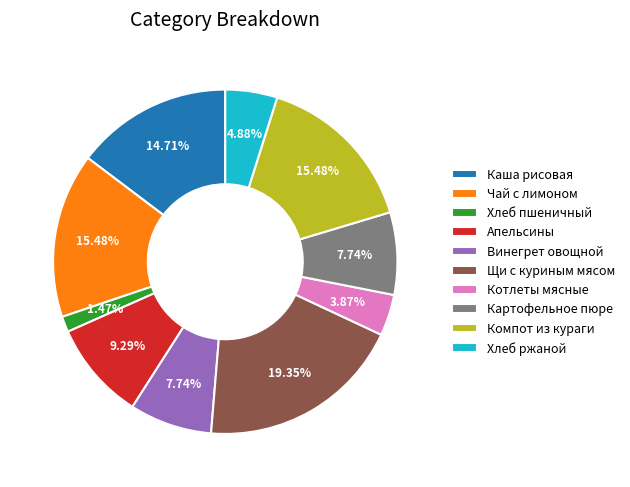

Is Хлеб пшеничный the majority of the pie?

No